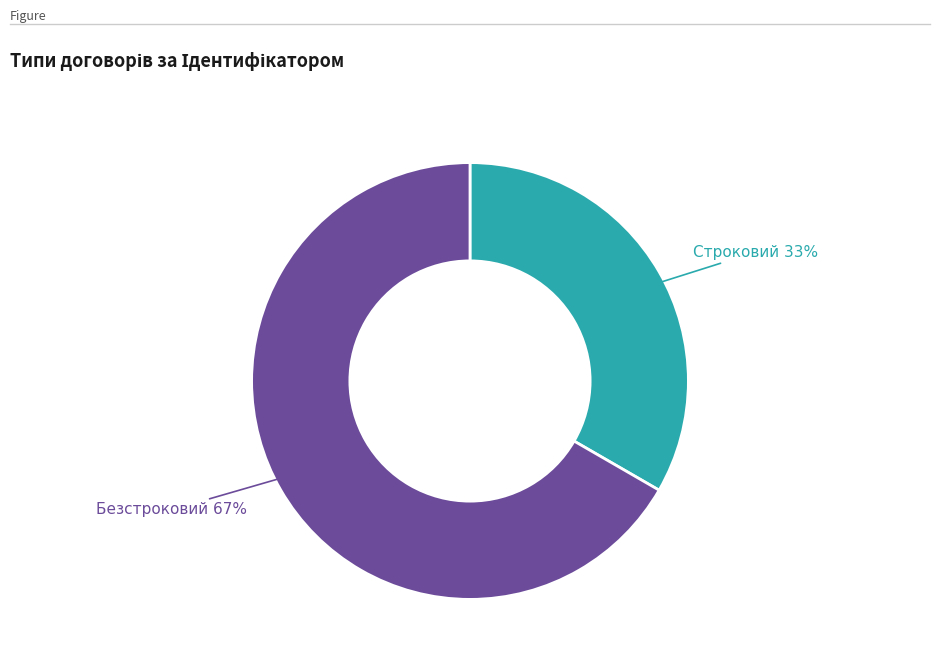

To the nearest percent, what is the average slice percentage?

50%